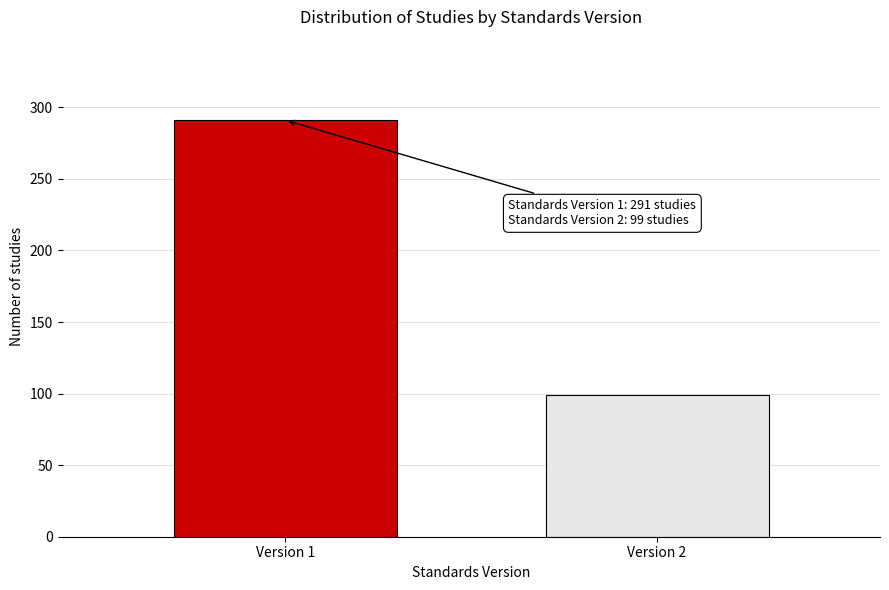

Reading left to right, list all the values displayed in this chart.

Version 1=291	Version 2=99